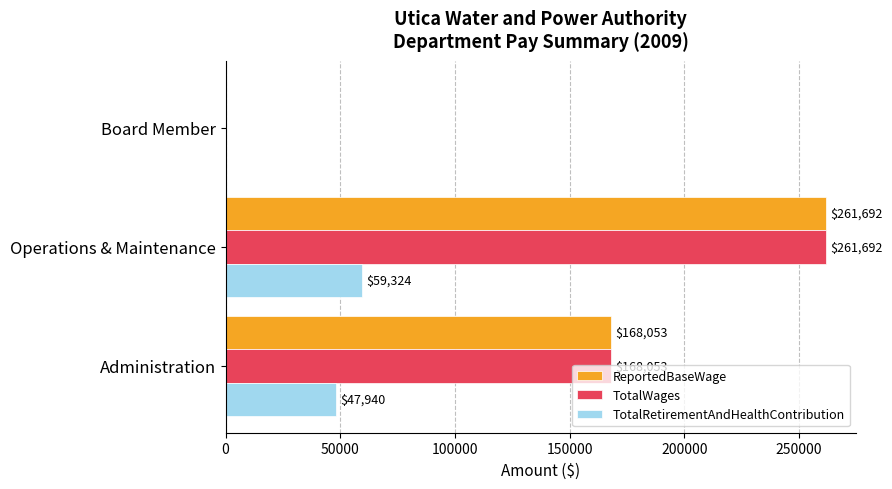

The value of ReportedBaseWage at Board Member is 0. True or false?

True